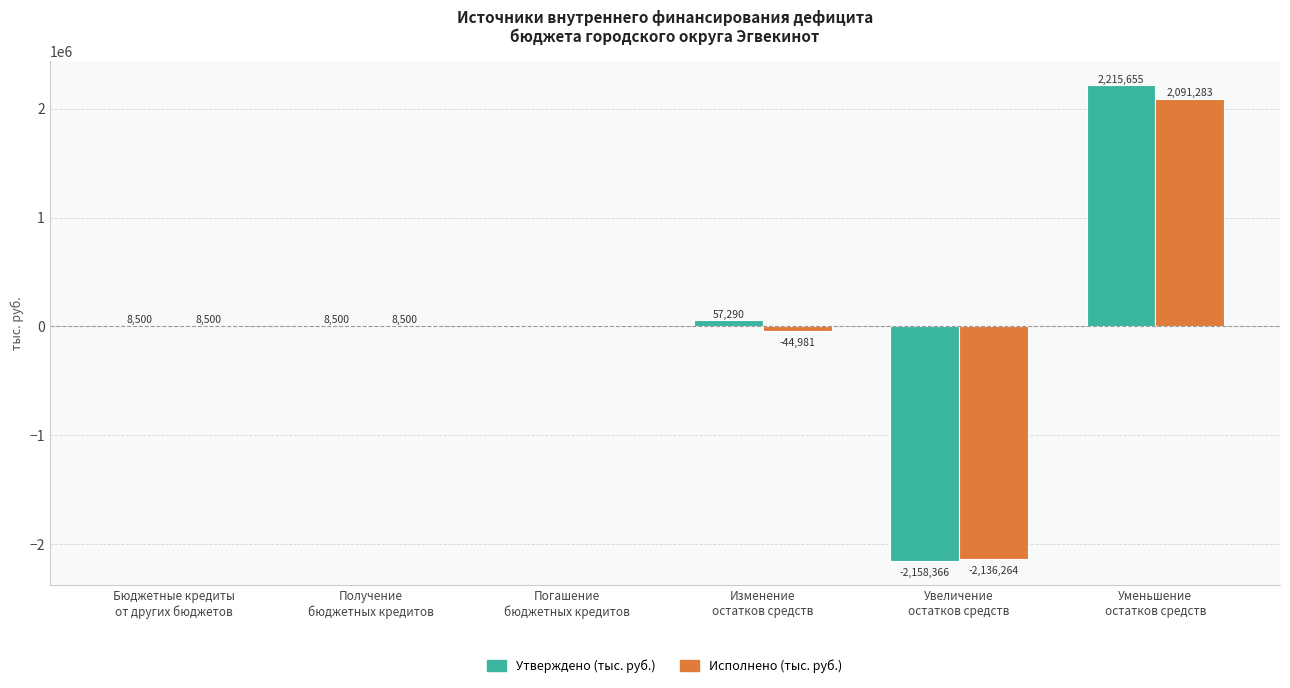

What is the sum of all Утверждено (тыс. руб.) values?

131579.4